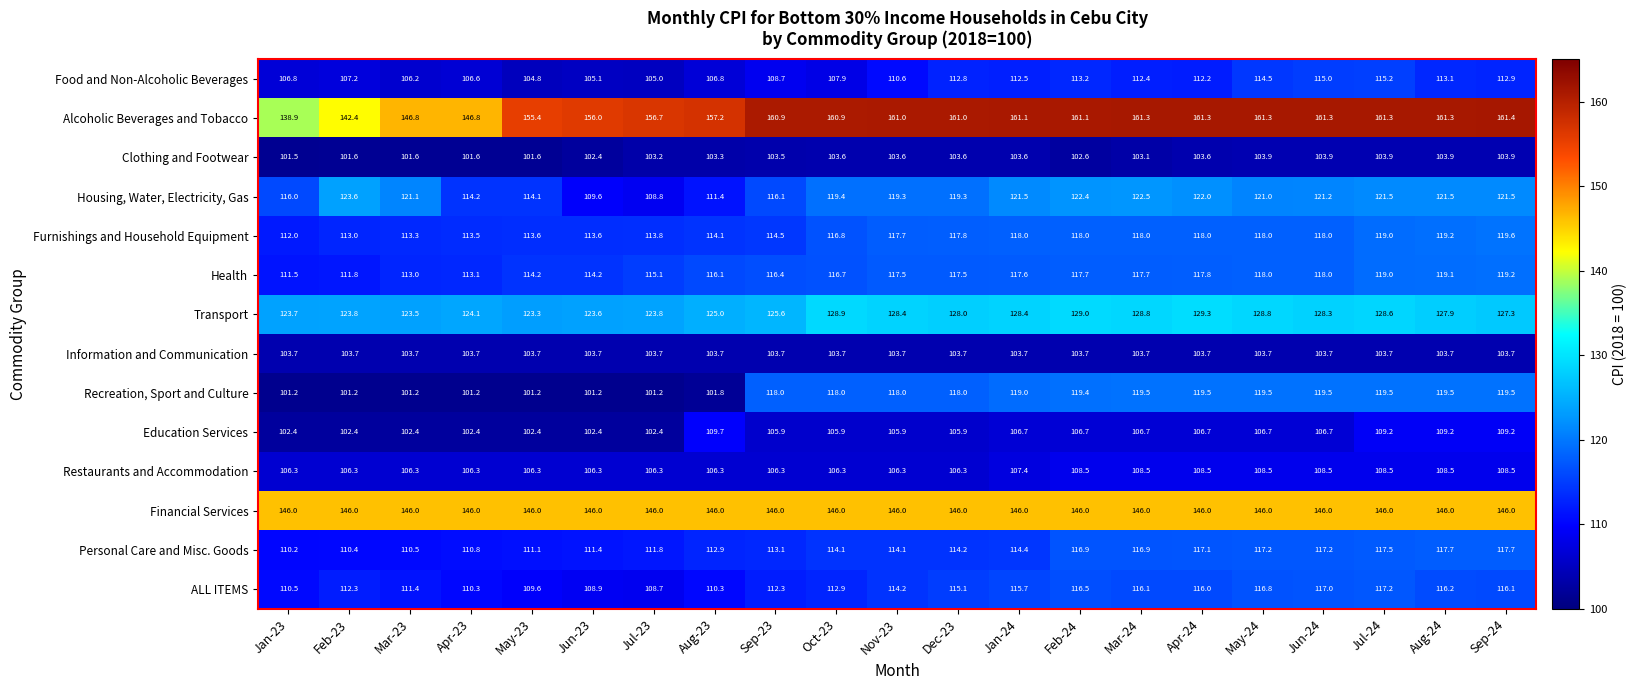

At how many categories does at least one series exceed 140?

21